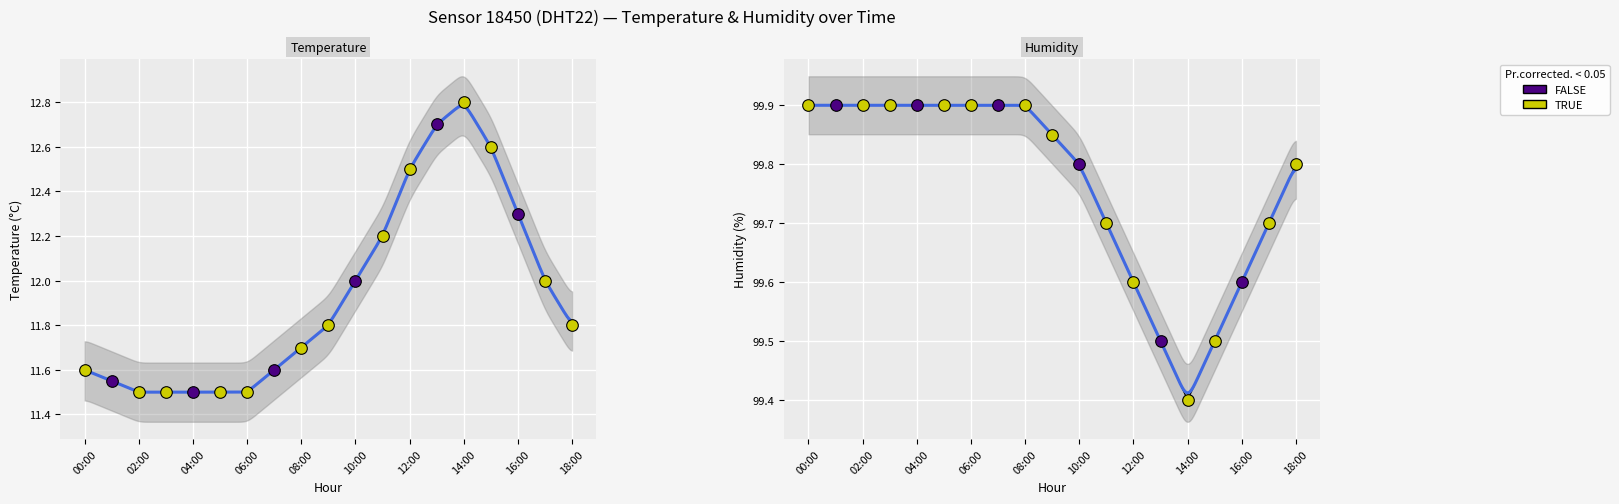

At which category is the sum across all series the highest?

13:00